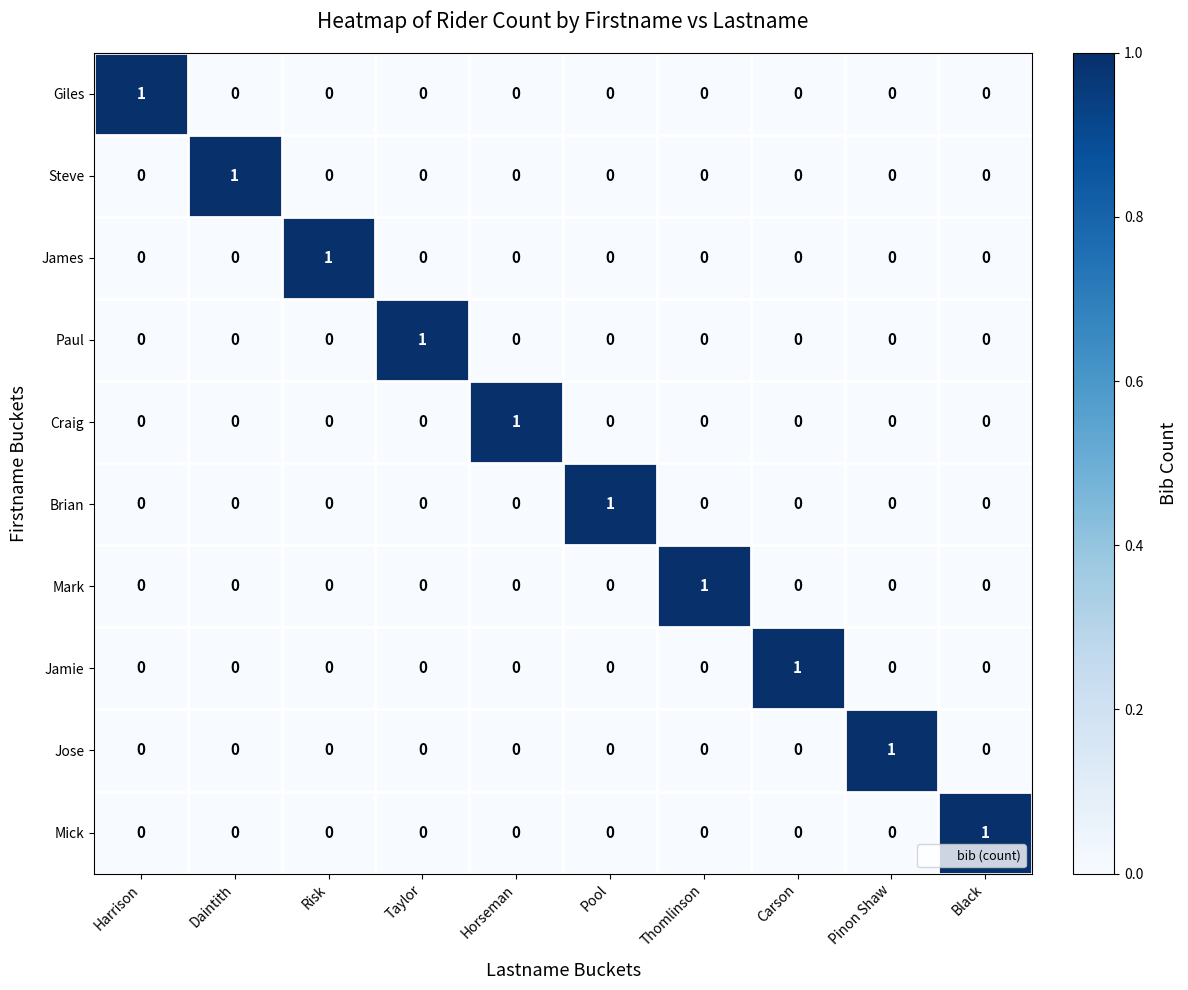

The James series shows 0 at Black. True or false?

True